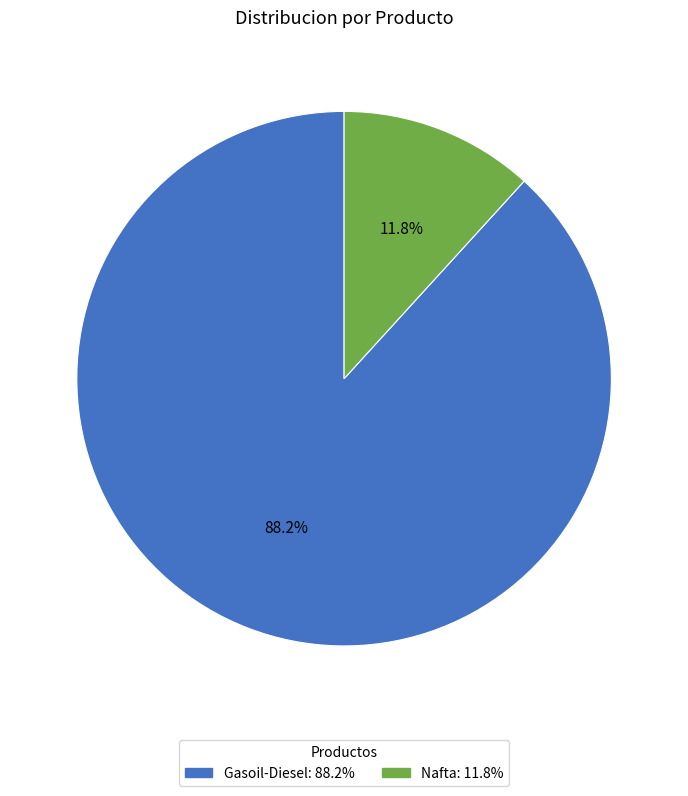

How many segments does this pie chart have?

2